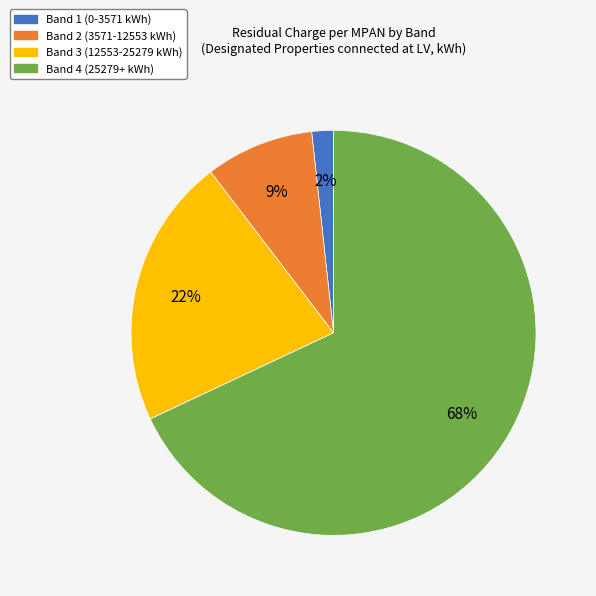

Is it true that Band 4 (25279+ kWh) is 75% of the pie?

False